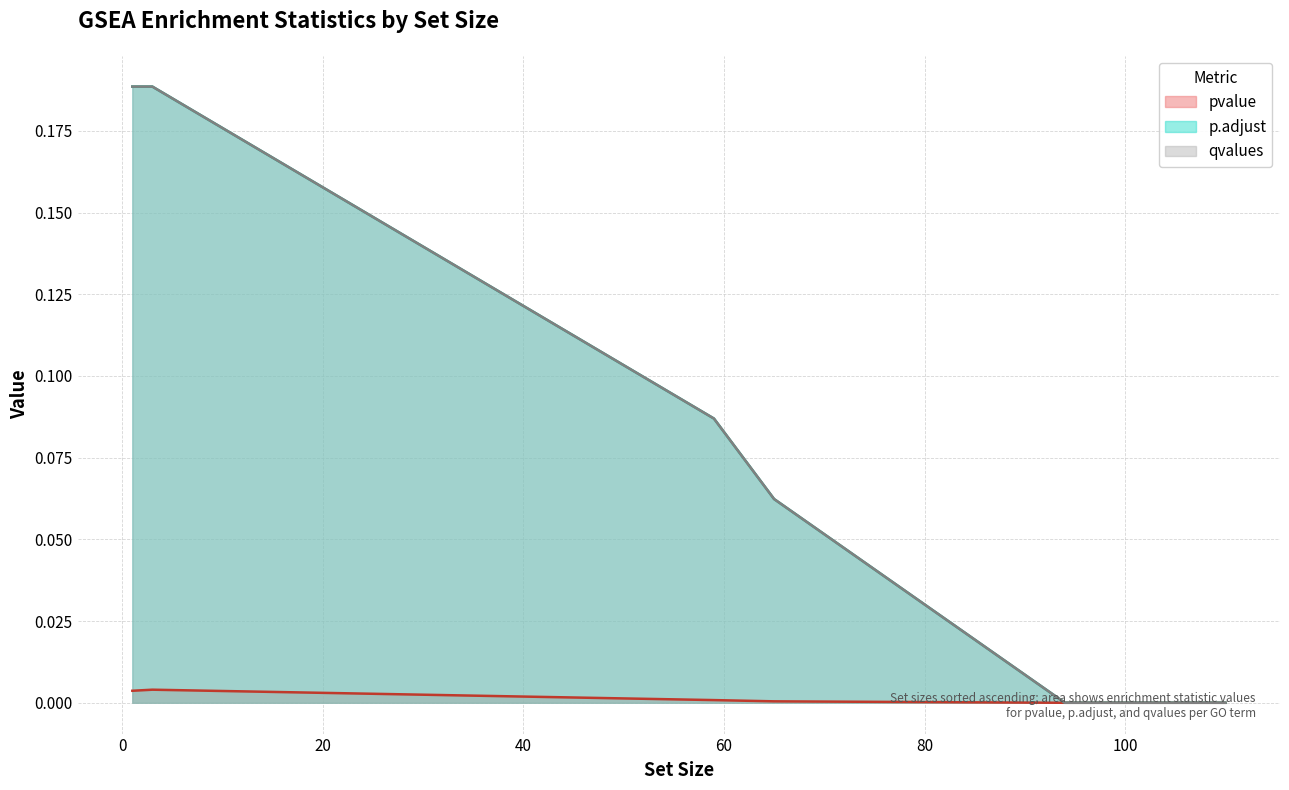

What are all the series names shown in the legend?

pvalue, p.adjust, qvalues